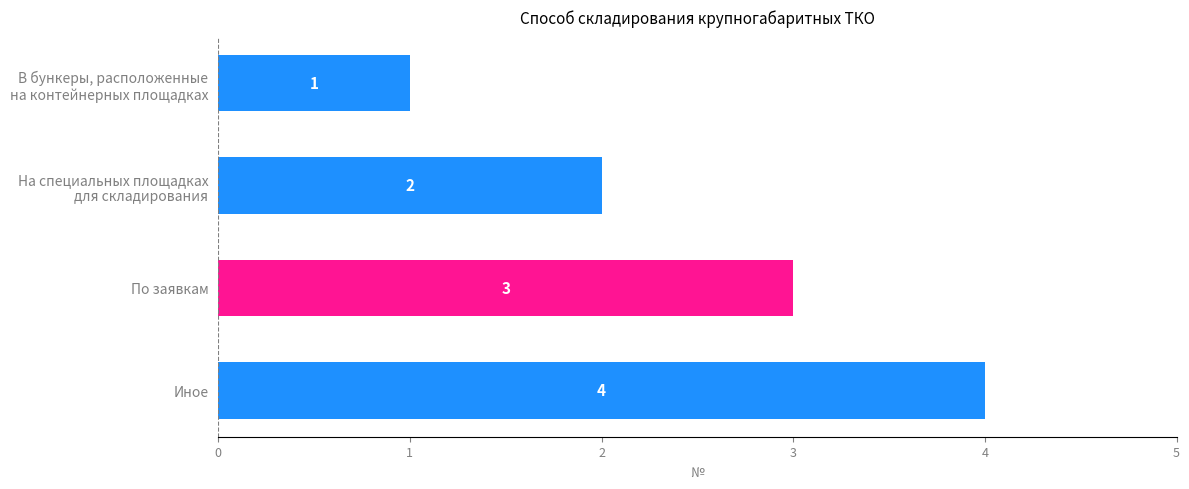

How many series are shown in this chart?

1